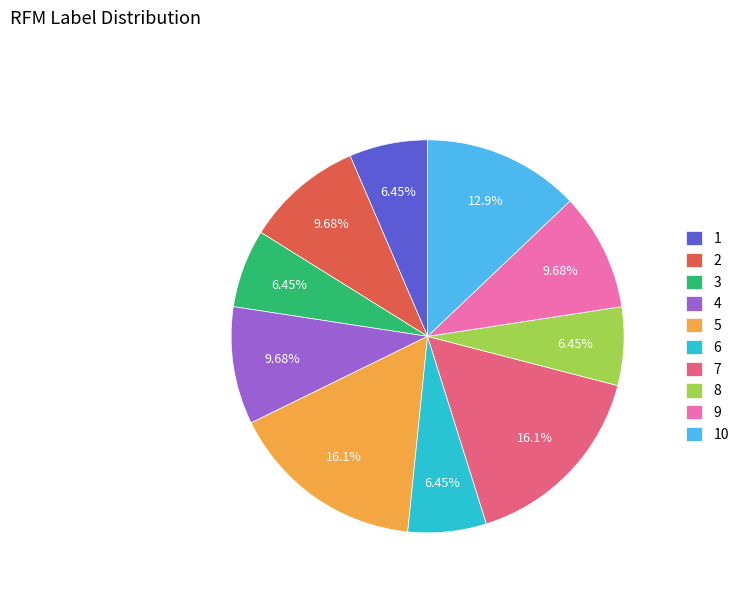

Does 9 account for over 50% of the chart?

No